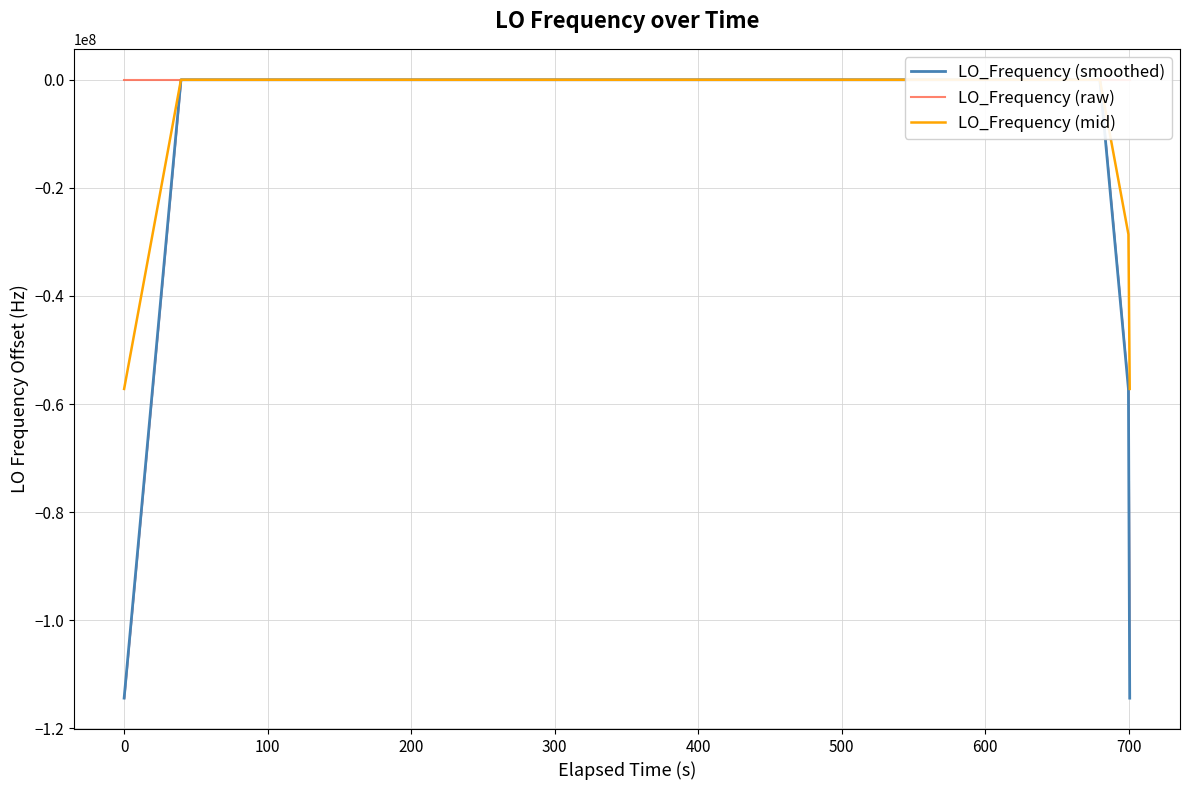

What is the minimum value for LO_Frequency (smoothed)?

-114418800.3